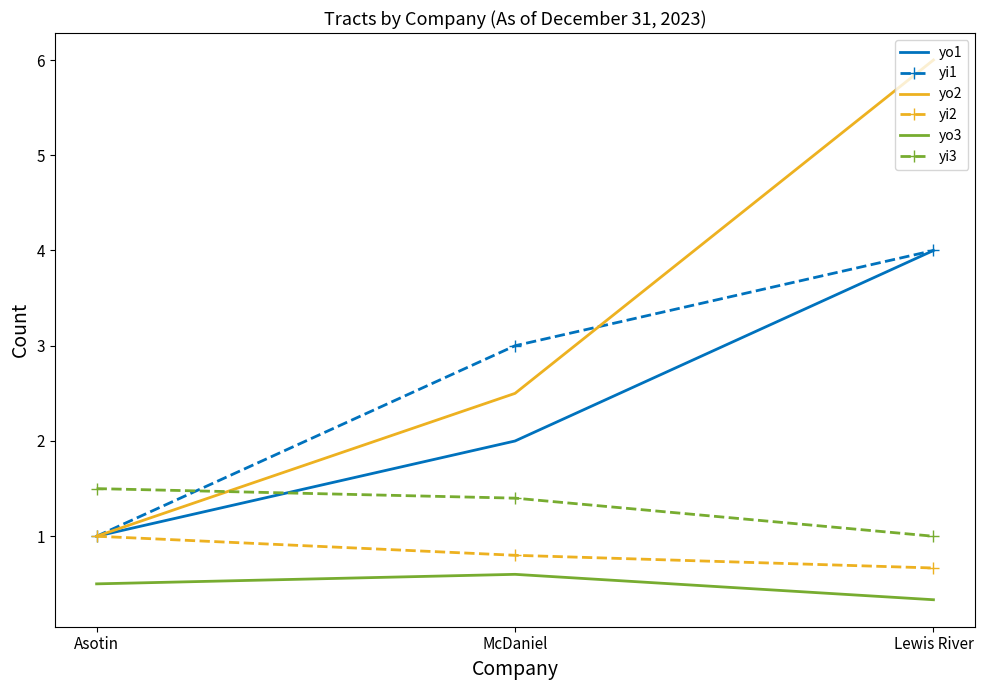

What is the difference between the highest and lowest values at Lewis River?

5.7